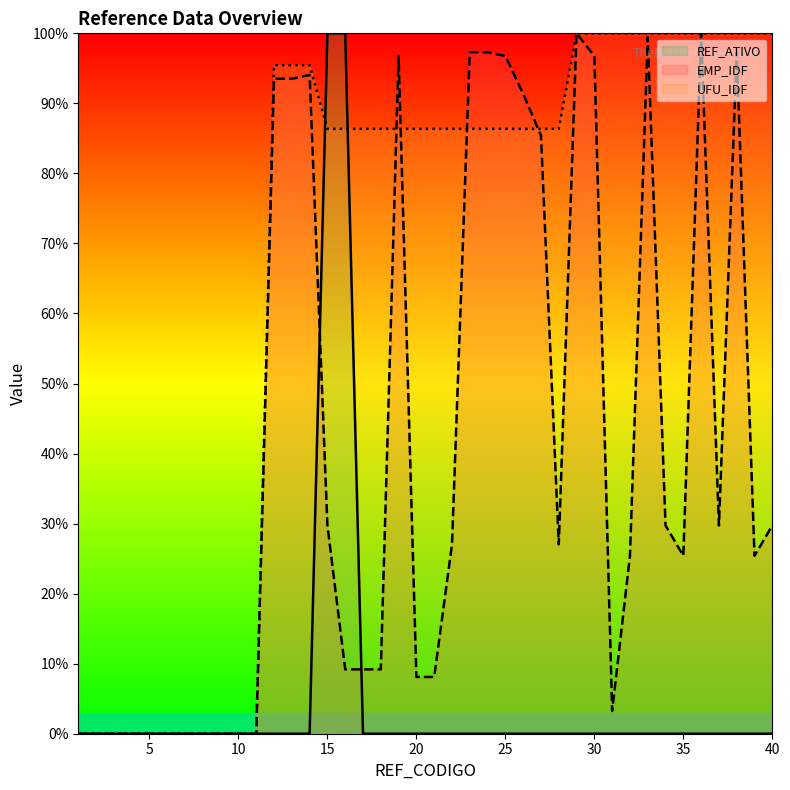

What is the highest value of the REF_ATIVO series?

100.0